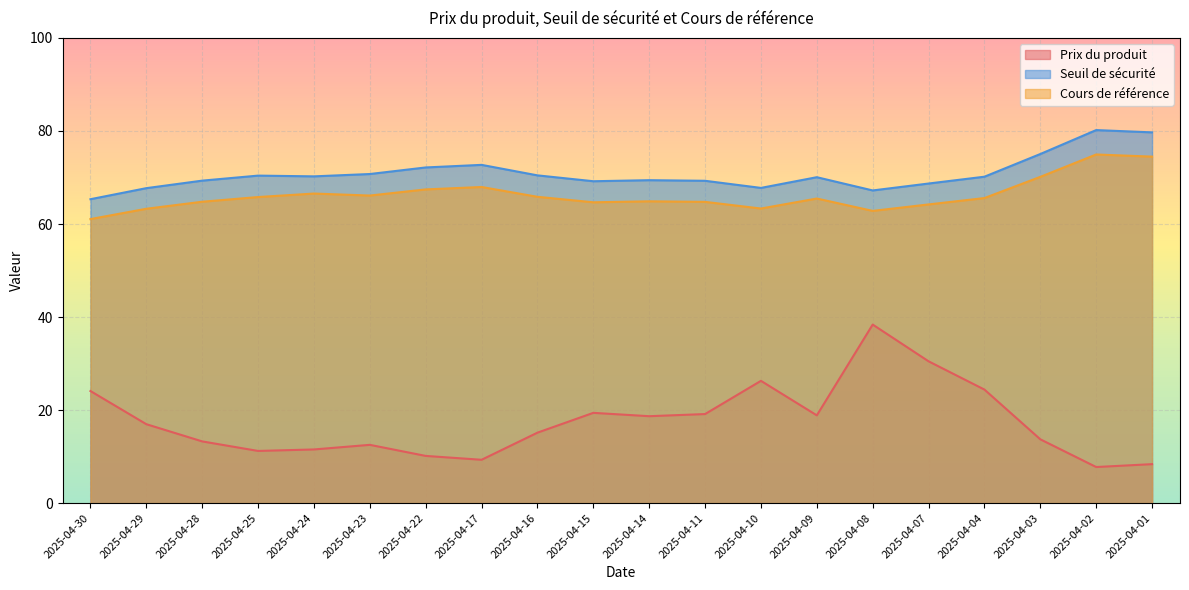

What is the value of the Cours de référence point at the 8th from the left?

68.0